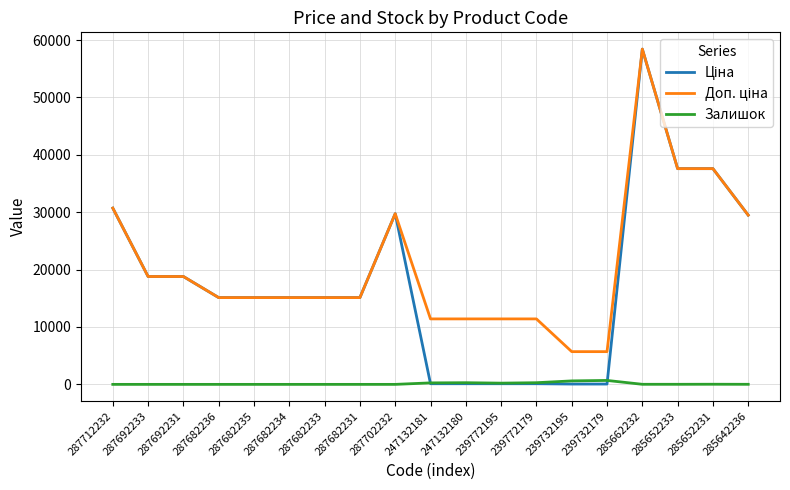

How many lines are shown in the chart?

3